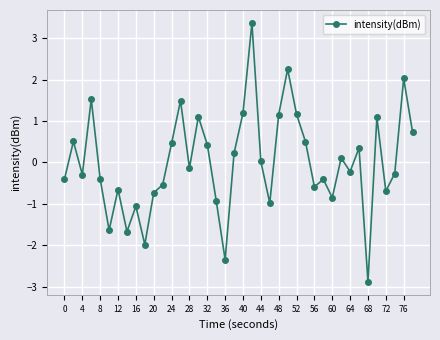

What is the difference between the maximum and minimum values?

6.3